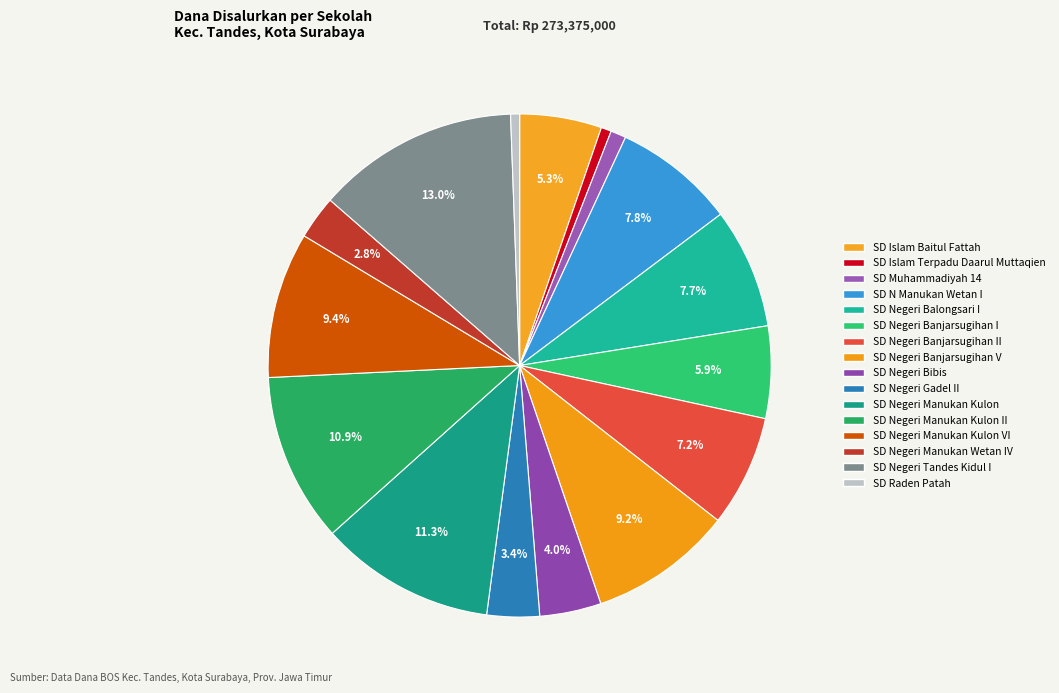

Which category has the biggest portion of the pie?

SD NEGERI TANDES KIDUL I NO. 110